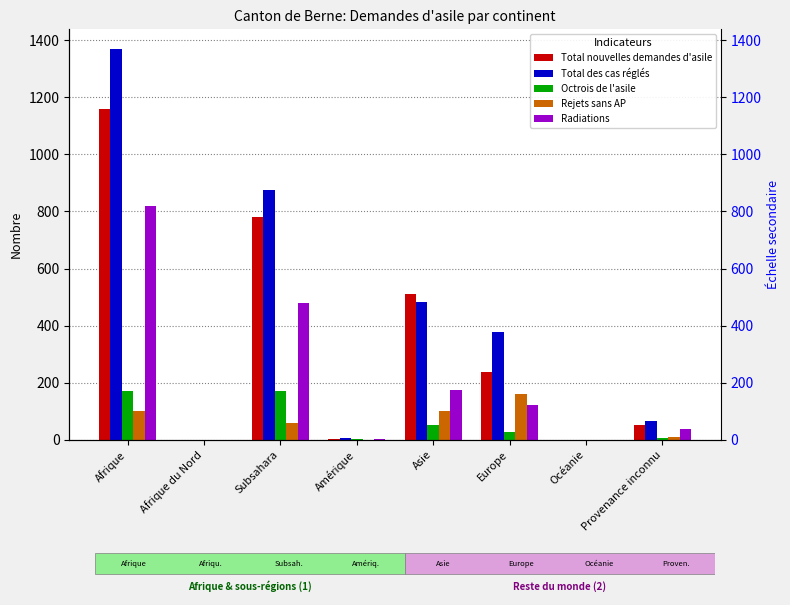

What is the difference between the maximum and minimum values in the Total des cas réglés series?

1370